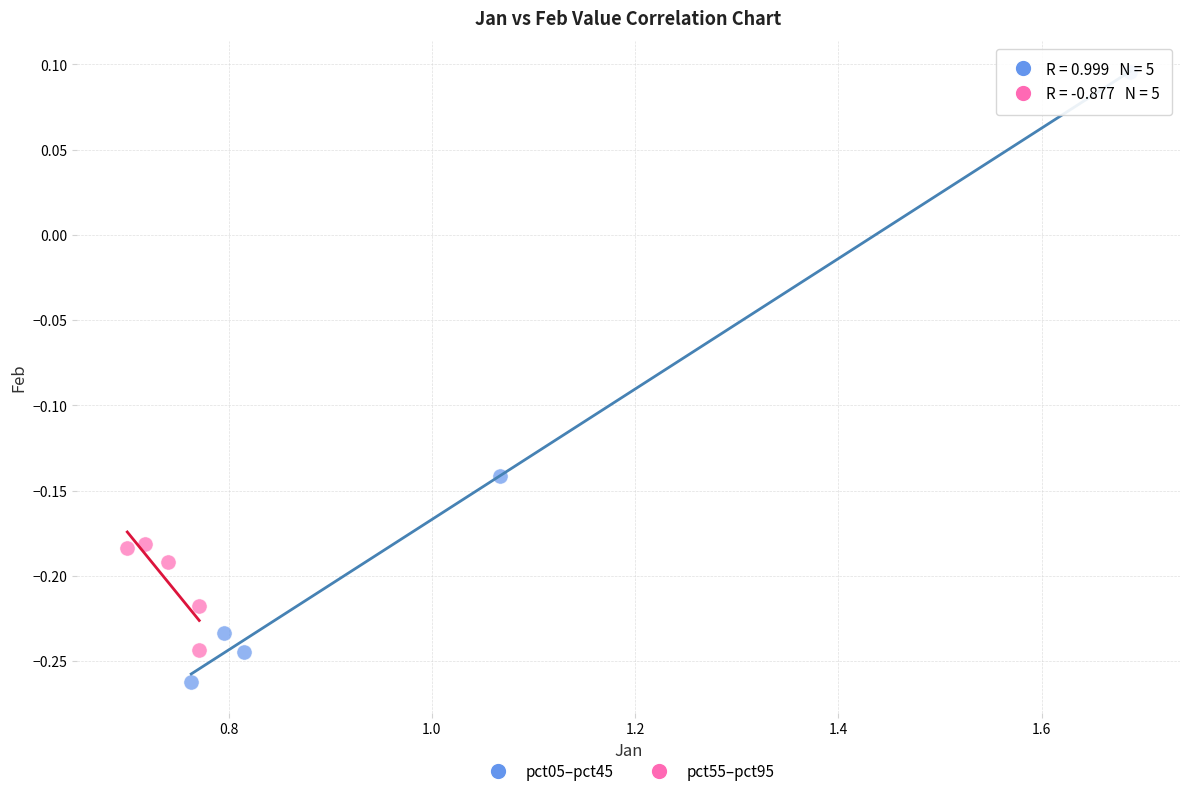

Which series has the widest spread of Y values?

pct05–pct45